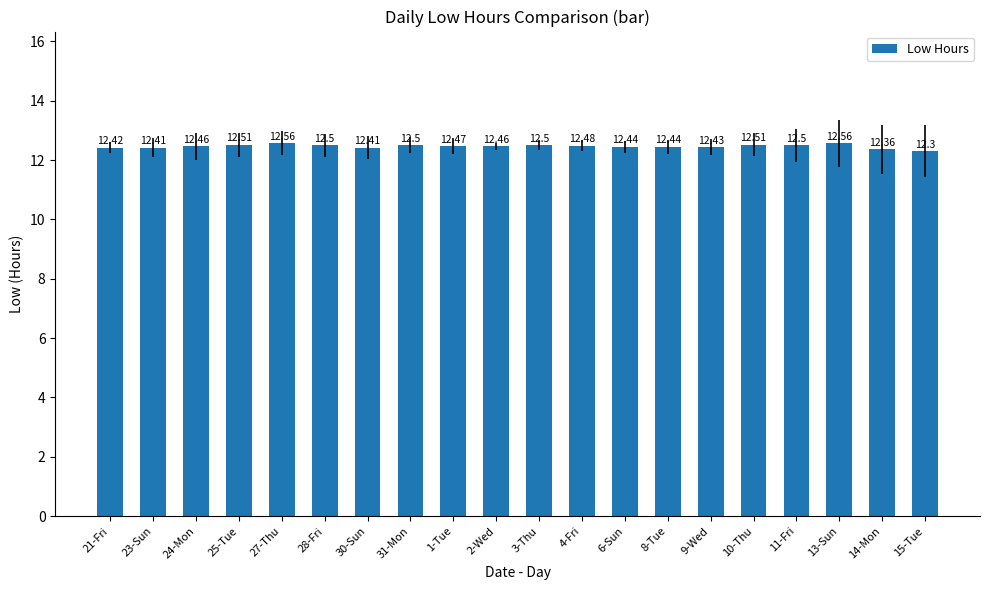

What is the average value?

12.5